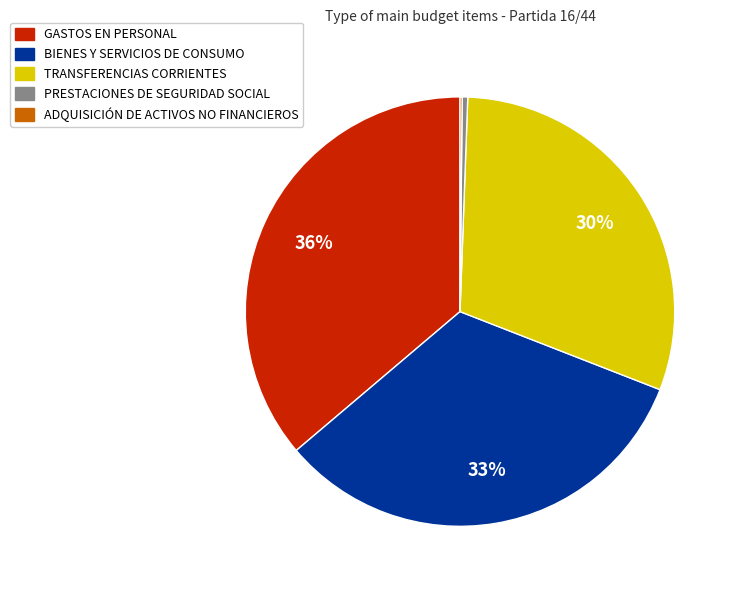

Combined, do GASTOS EN PERSONAL and BIENES Y SERVICIOS DE CONSUMO account for over 50%?

Yes